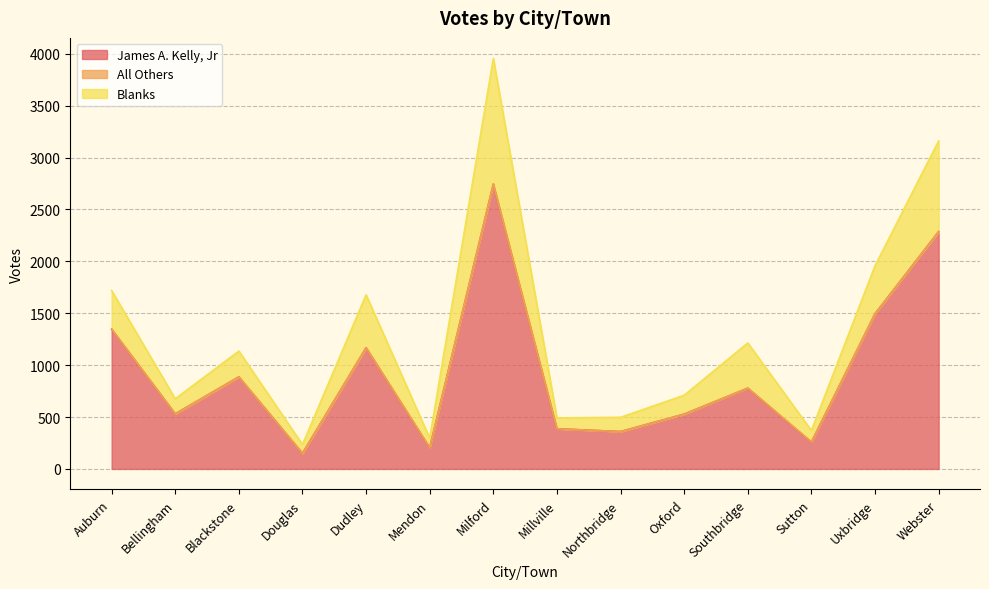

What is the minimum value for James A. Kelly, Jr?

150